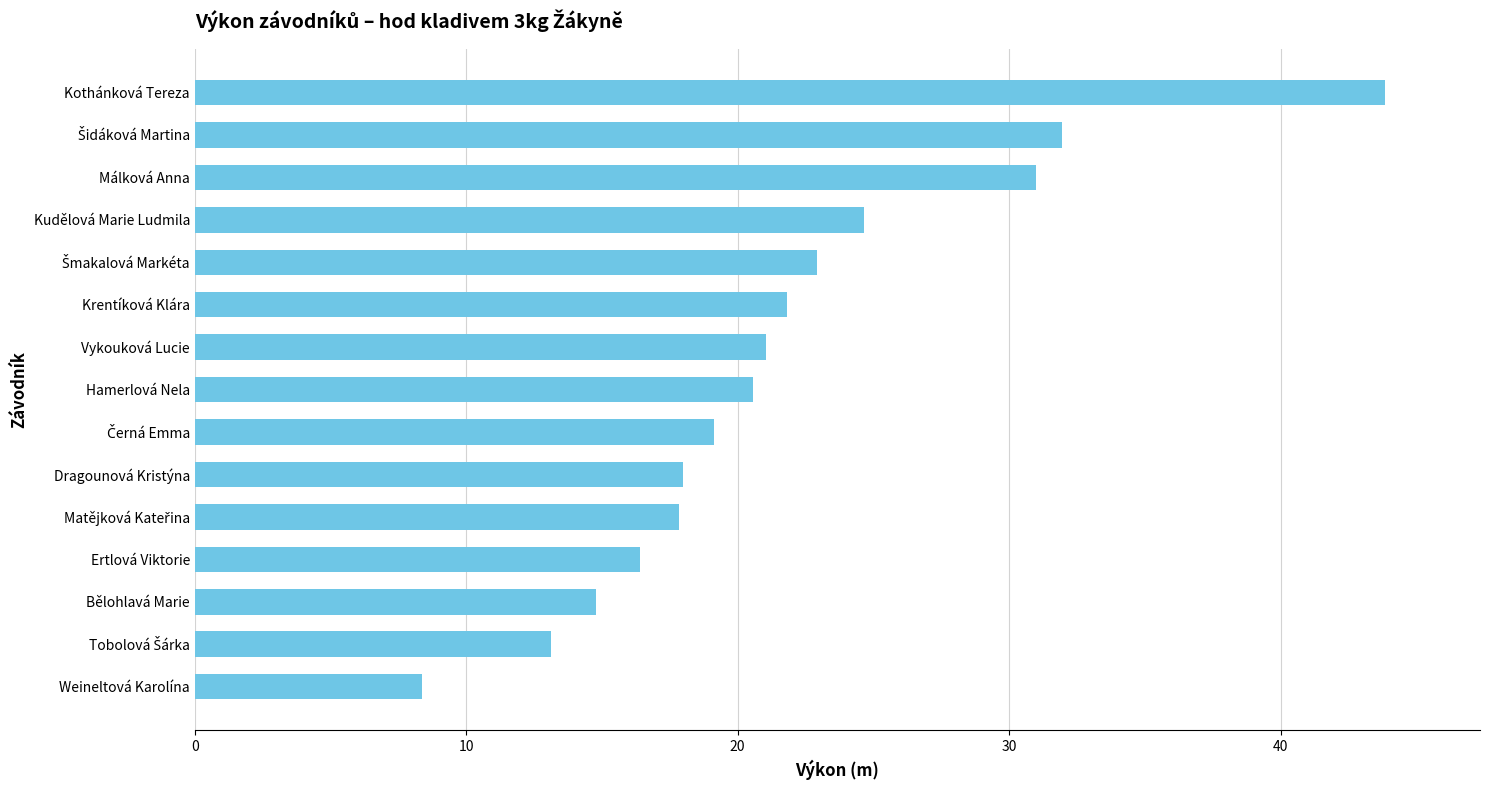

What is the difference between the second highest and second lowest values?

18.8